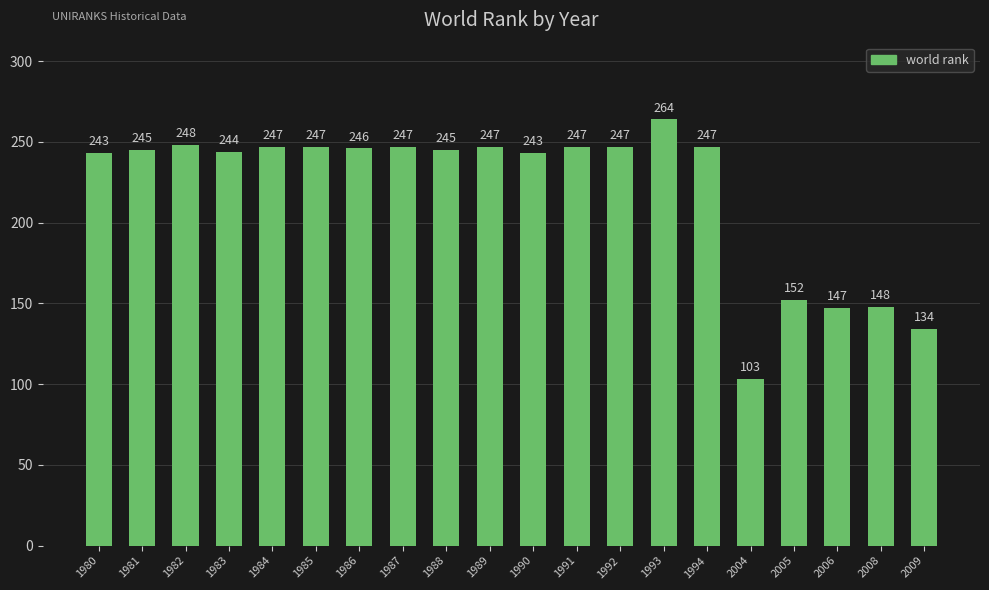

At which label is the value closest to 183?

2005